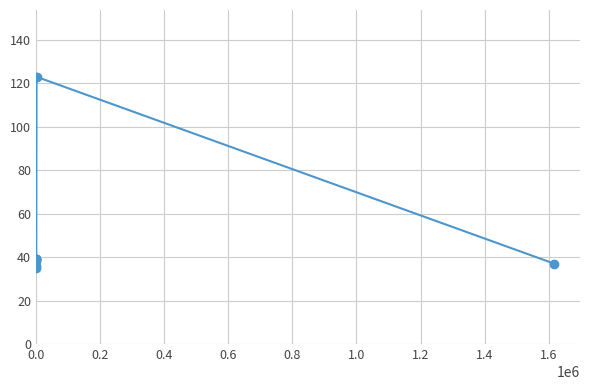

Reading left to right, extract all data points from this chart.

35	38	36	39	39	39	39	39	123	37